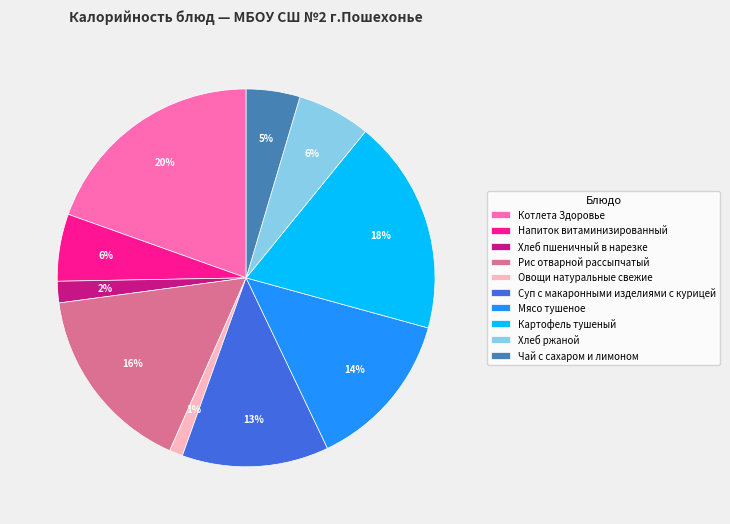

Count the number of slices in the pie.

10